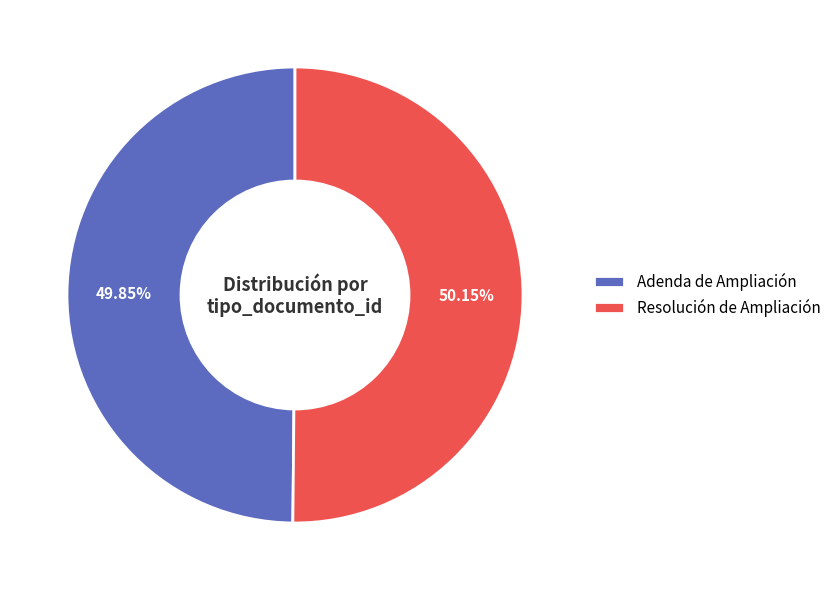

What percentage is the Adenda de Ampliación slice, to the nearest percent?

50%